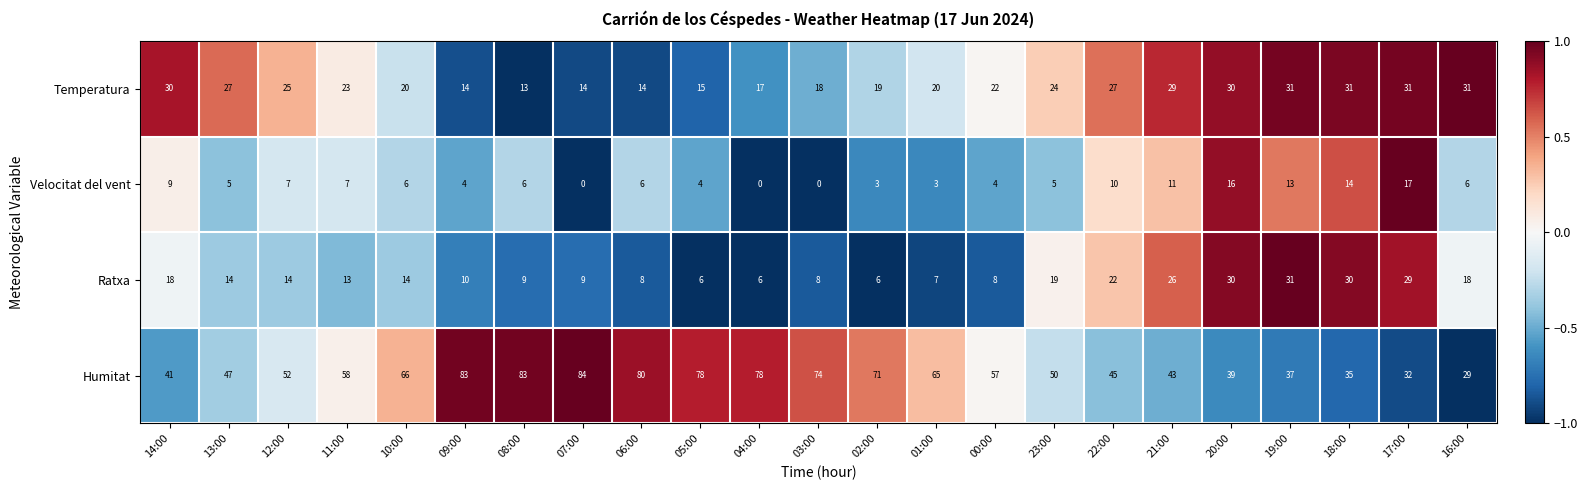

What is the spread (max minus min) of values at 12:00?

45